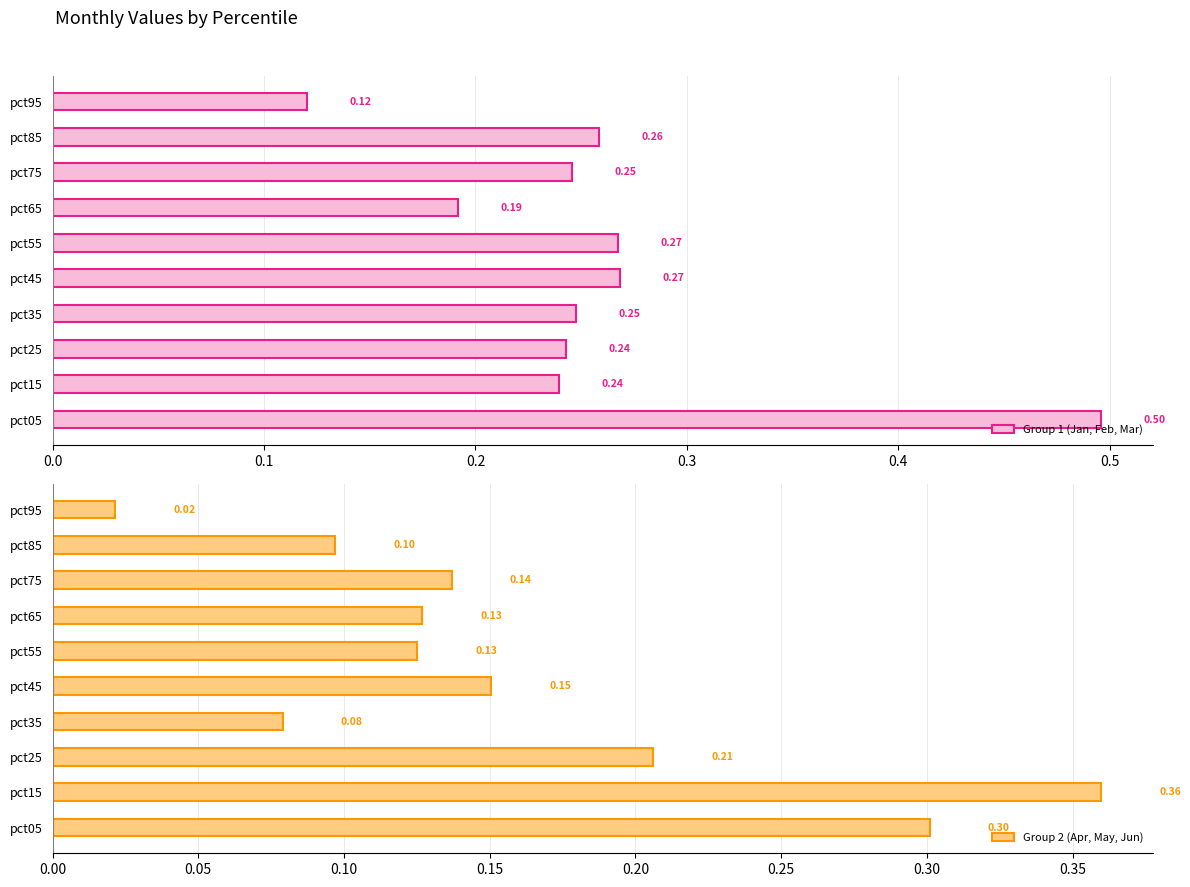

Reading left to right, transcribe all the data shown in this chart.

Group 1 (Jan, Feb, Mar): 0.5	0.2	0.2	0.2	0.3	0.3	0.2	0.2	0.3	0.1
Group 2 (Apr, May, Jun): 0.3	0.4	0.2	0.1	0.2	0.1	0.1	0.1	0.1	0.0